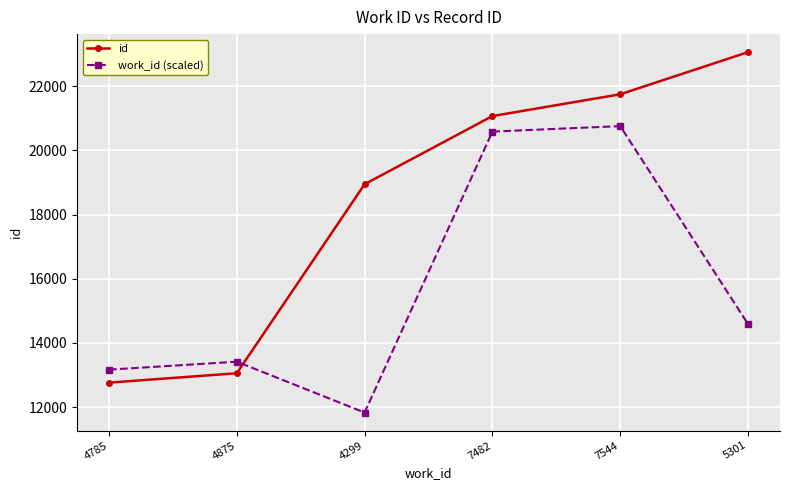

What is the smallest value displayed?

11828.9